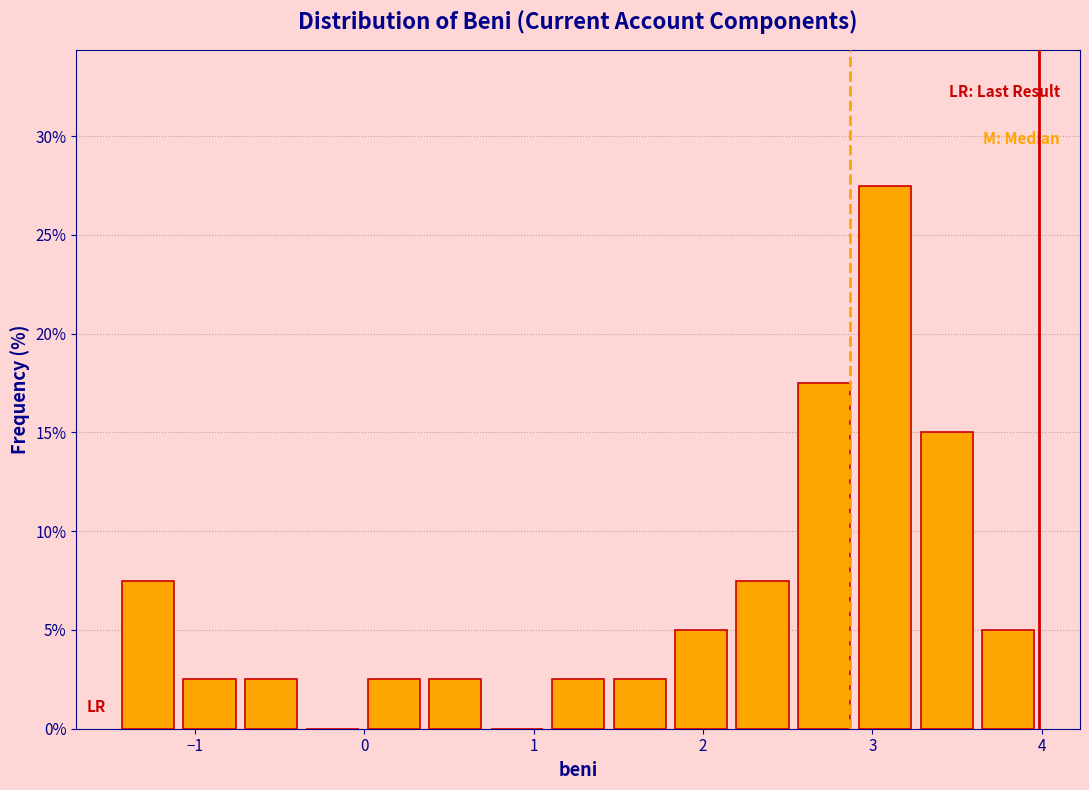

Around what value on the x-axis is the tallest bar? Give the approximate position of its centre, as read against the axis.

3.1